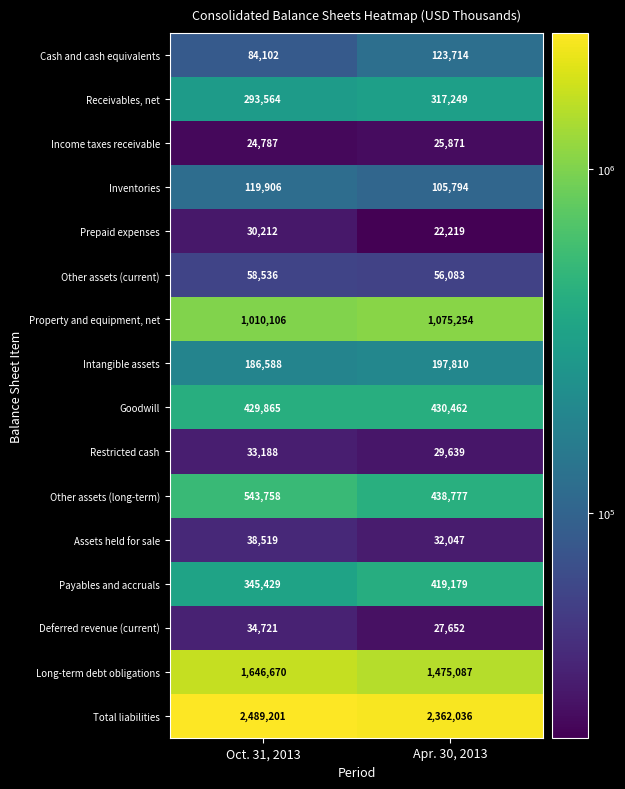

At which category is the sum across all series the highest?

Oct. 31, 2013